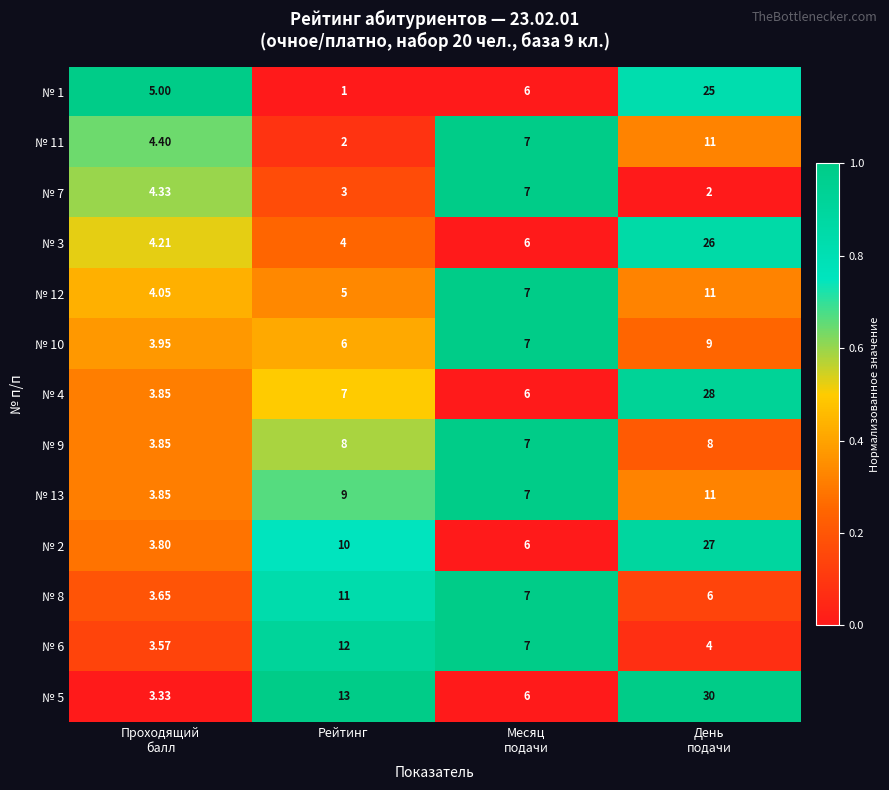

Which series changed the most between Рейтинг and Месяц
подачи?

№ 5